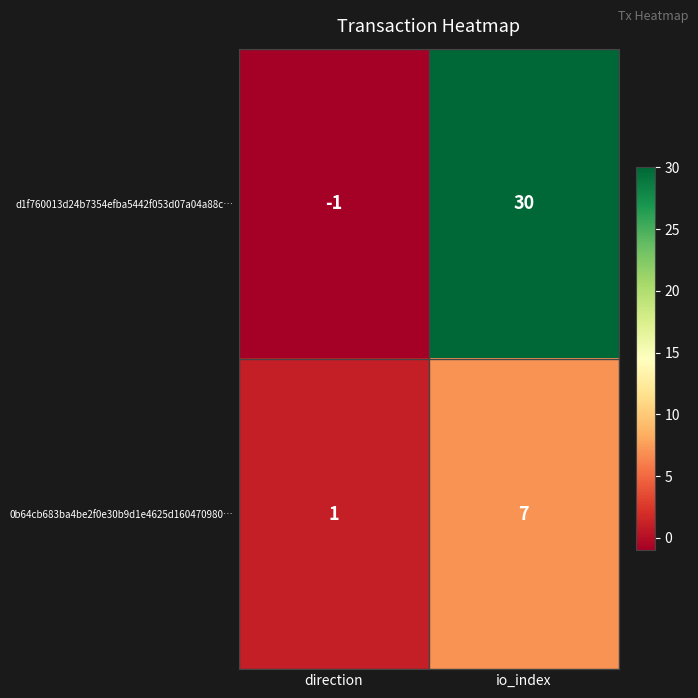

List the series in order of their overall mean, highest first.

d1f760013d24b7354efba5442f053d07a04a88c…, 0b64cb683ba4be2f0e30b9d1e4625d160470980…